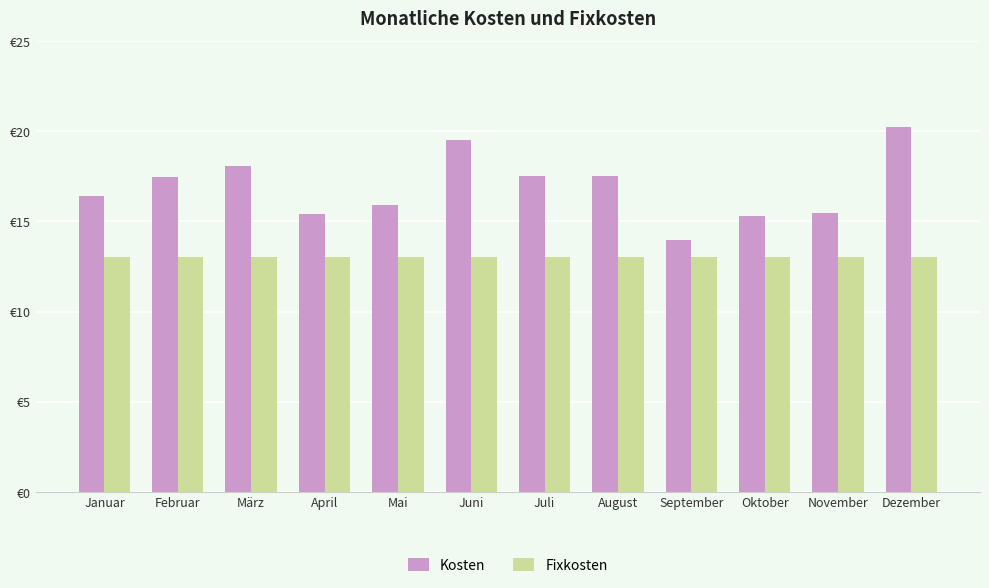

Which series has the largest range (max minus min)?

Kosten